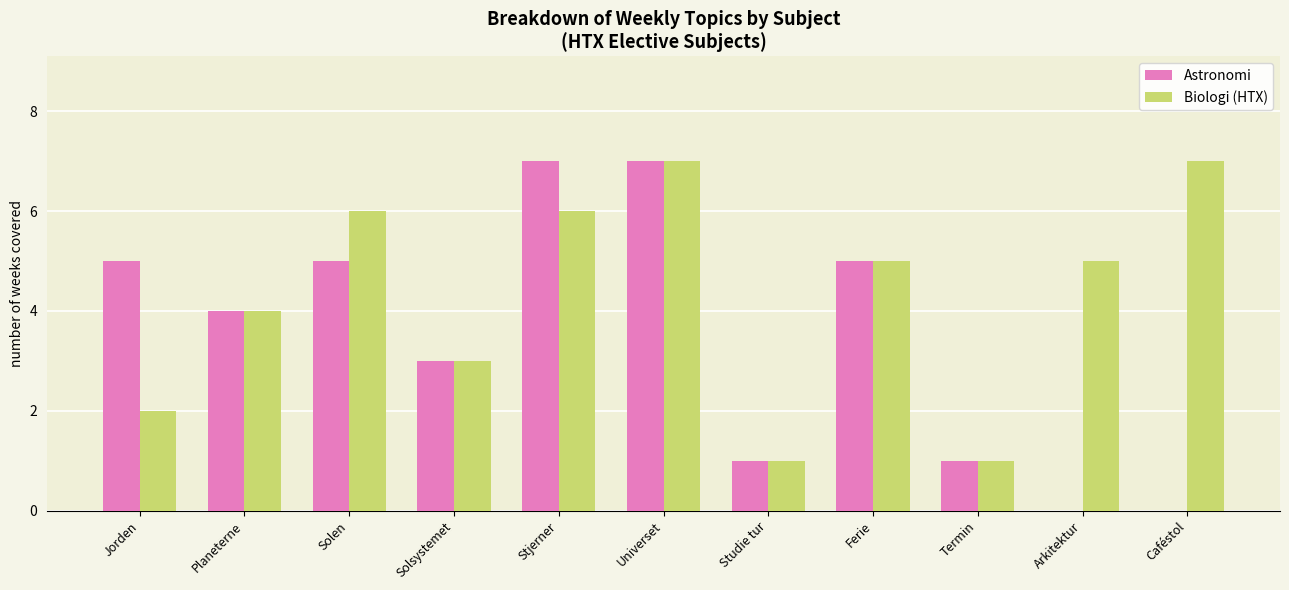

What is the sum of all Biologi (HTX) values?

47